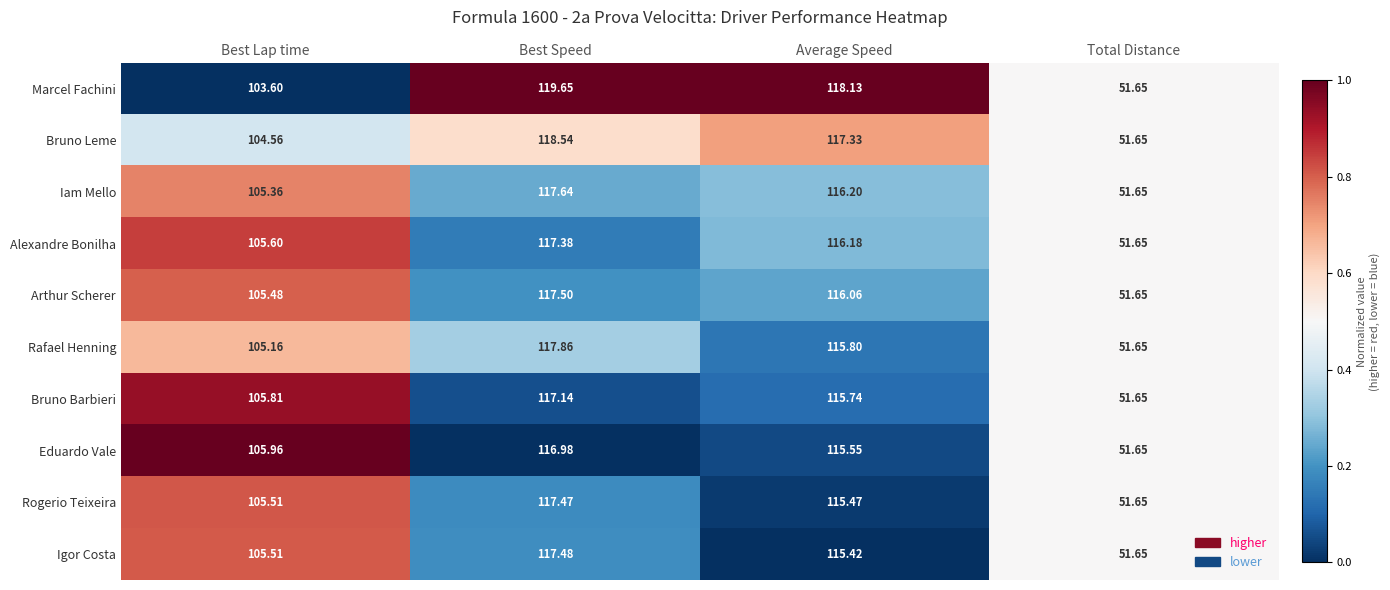

Which category has the highest value in the Iam Mello series?

Best Speed